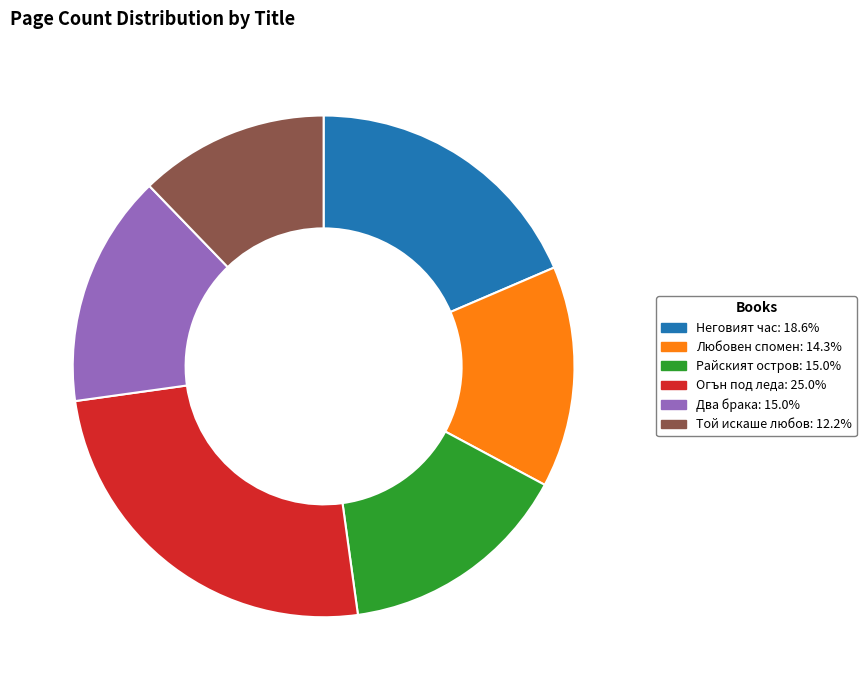

Is there any slice that represents more than half of the pie?

No